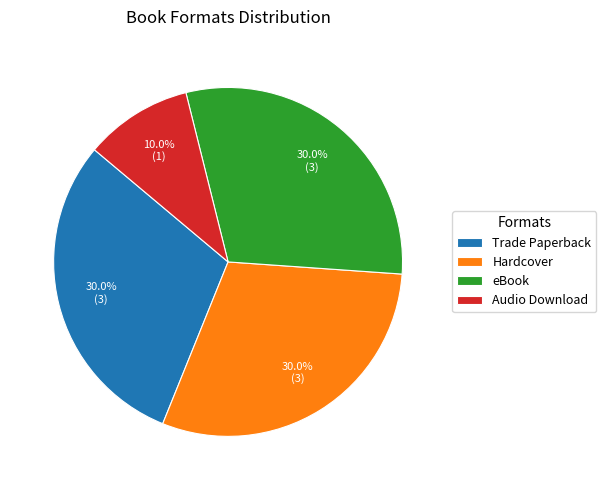

Which category has the smallest portion of the pie?

Audio Download